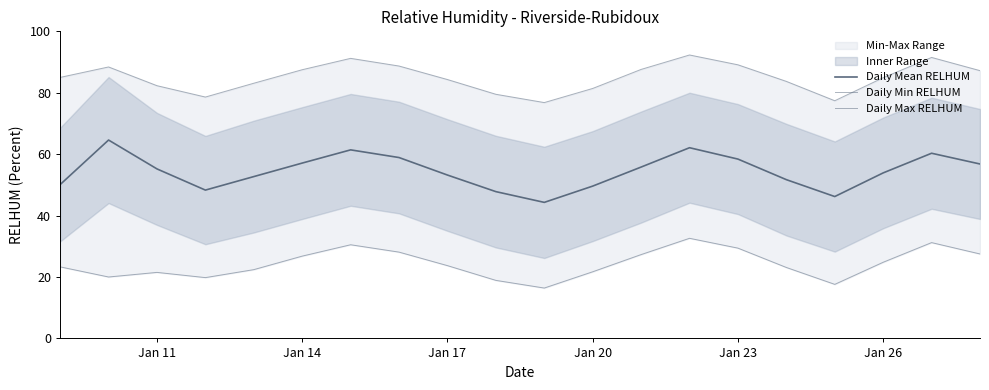

Which series has the largest range (max minus min)?

Daily Mean RELHUM